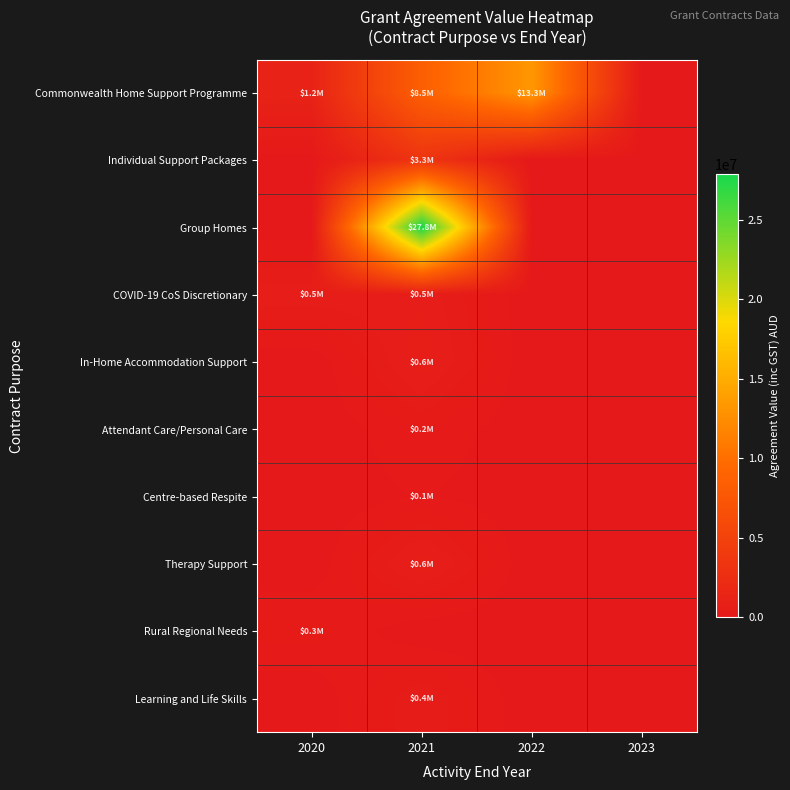

At how many categories does at least one series exceed 26844977?

1